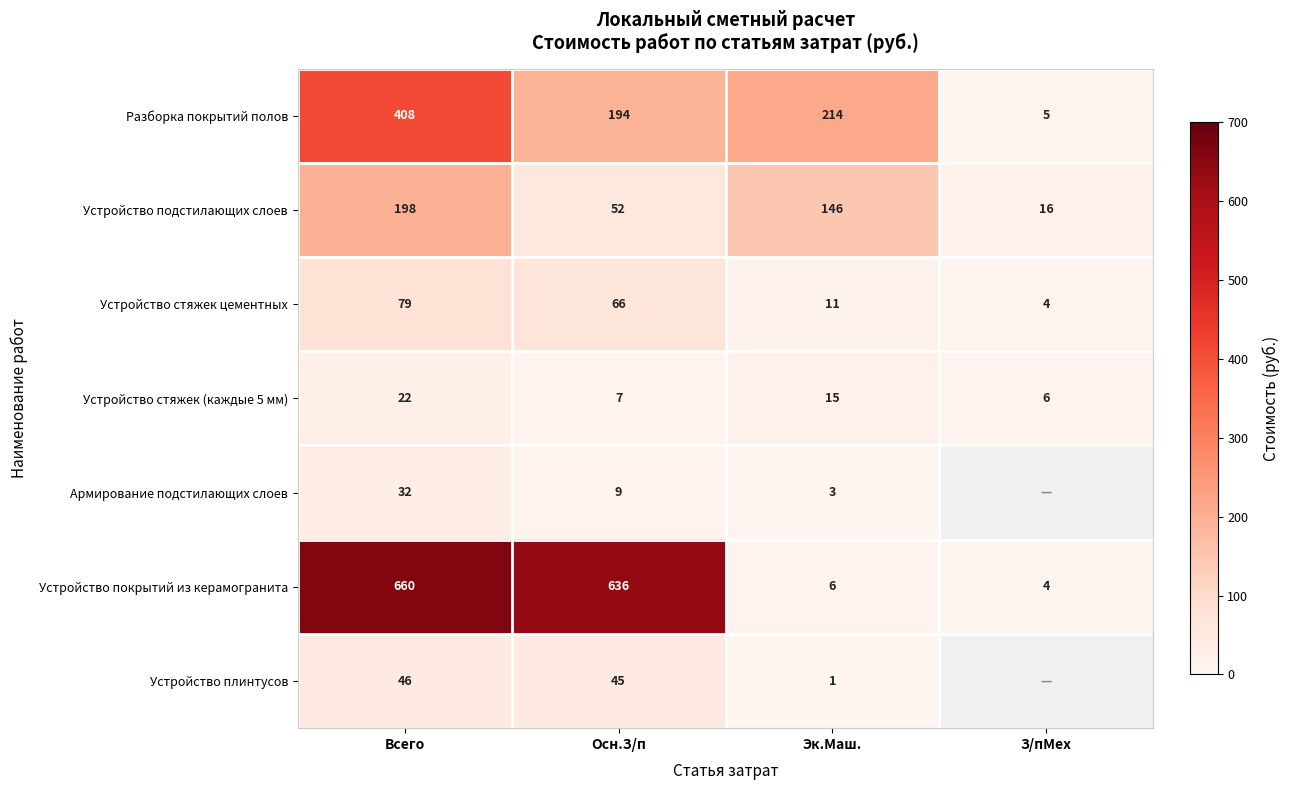

Where does the Разборка покрытий полов series first go above 214?

Всего